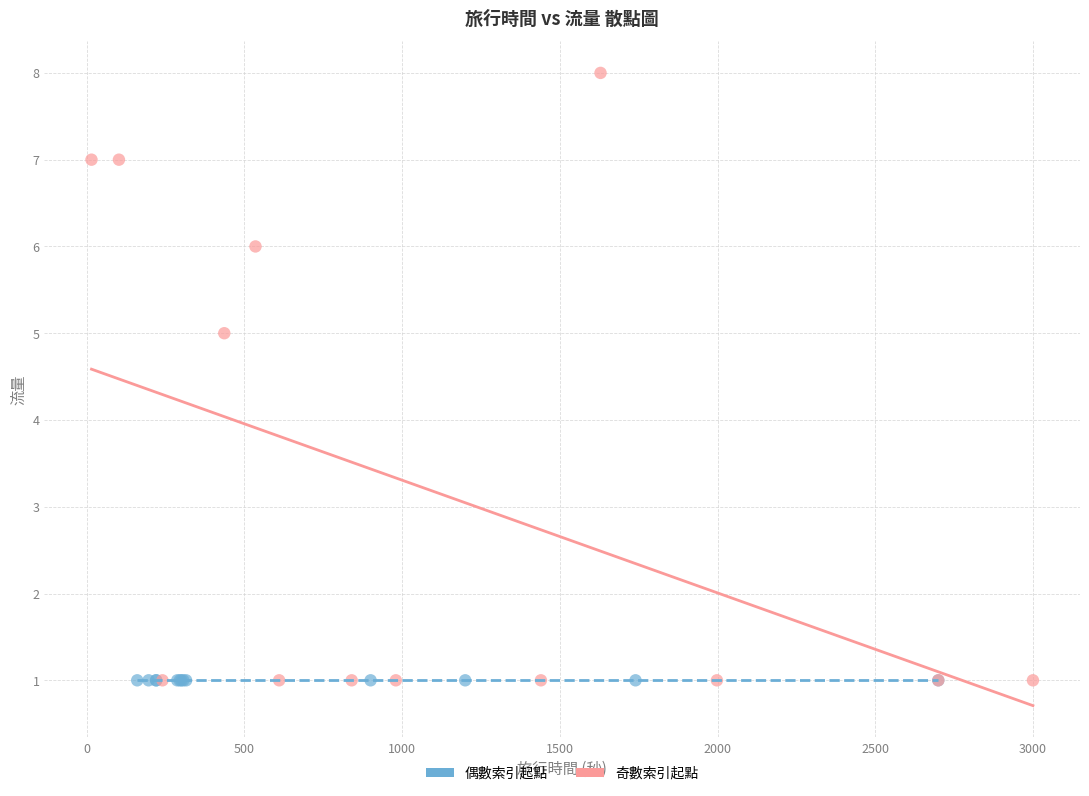

Which series reaches the maximum Y coordinate?

奇數索引起點